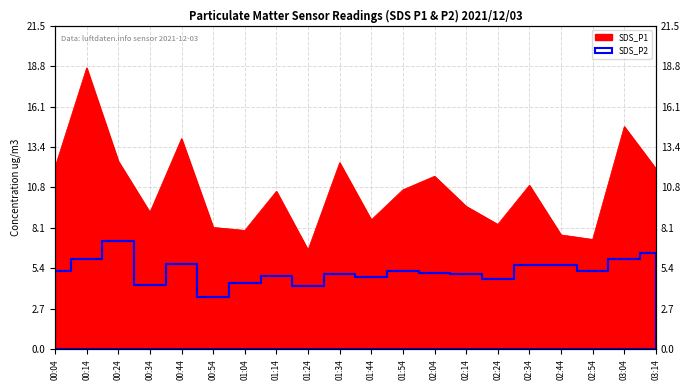

At how many categories does at least one series exceed 7?

19